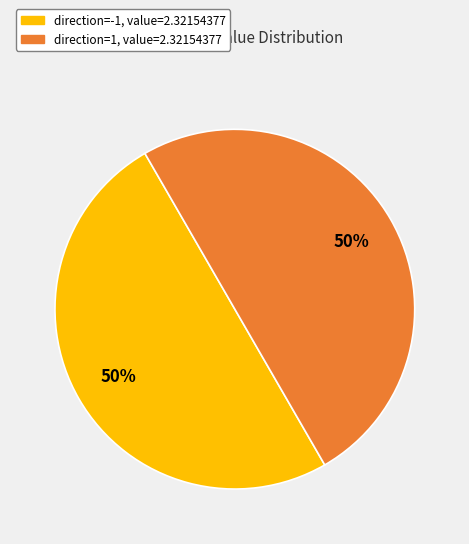

To the nearest percent, what is the average slice percentage?

50%